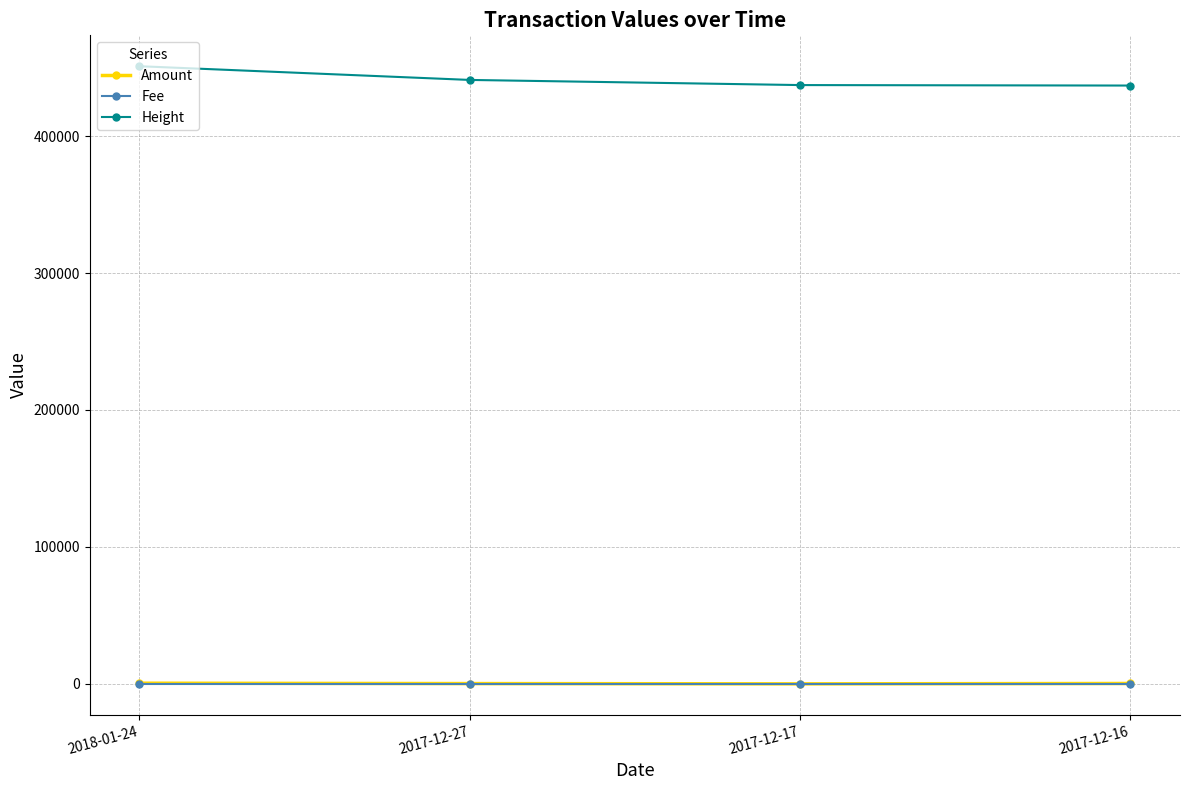

How many data points in Height are less than 441014?

2